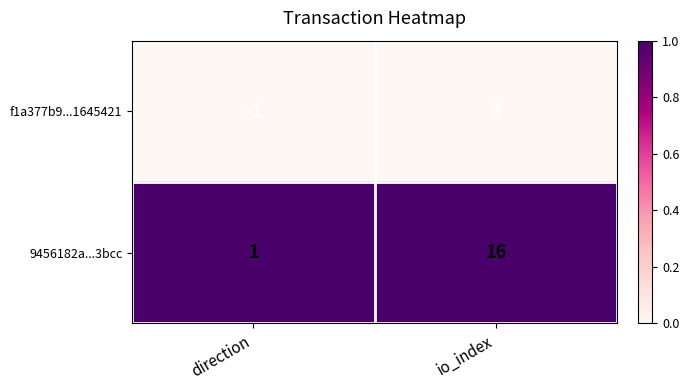

Which series has the largest total across all categories?

9456182a...3bcc